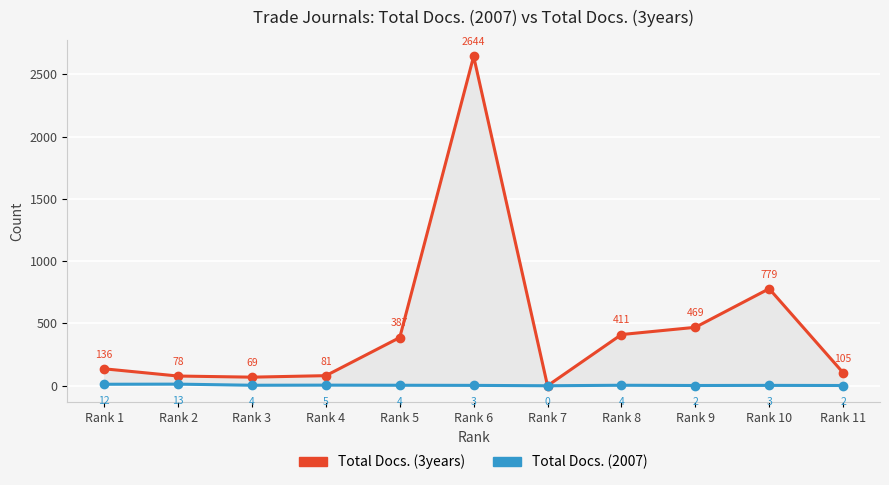

Is it true that Total Docs. (3years) equals 0 at Rank 7?

True